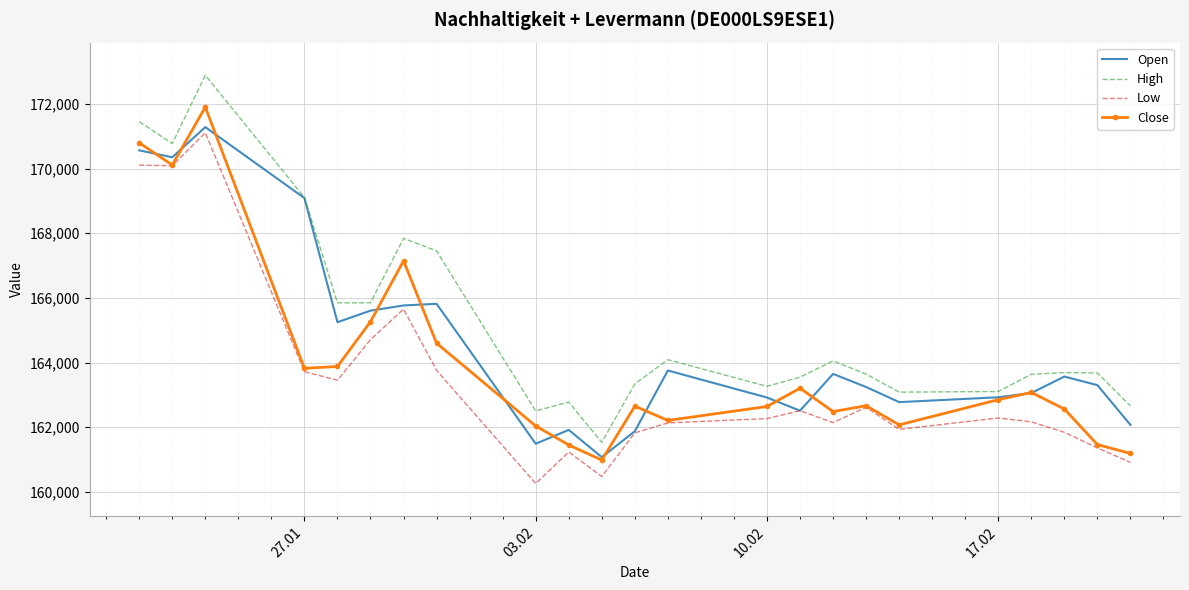

What is the minimum value shown in the chart?

160259